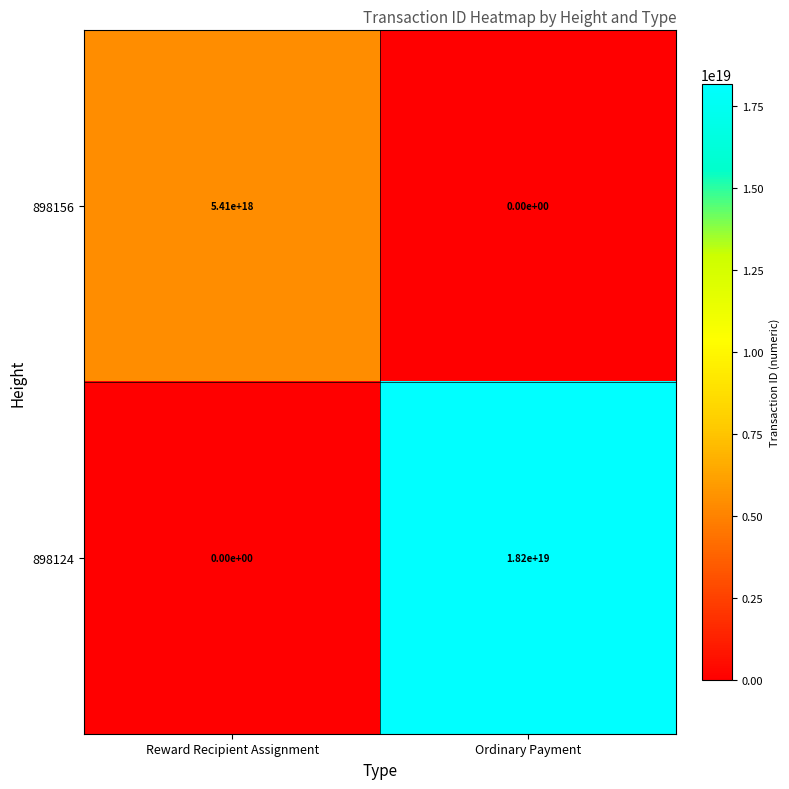

At which category is the sum across all series the highest?

Ordinary Payment